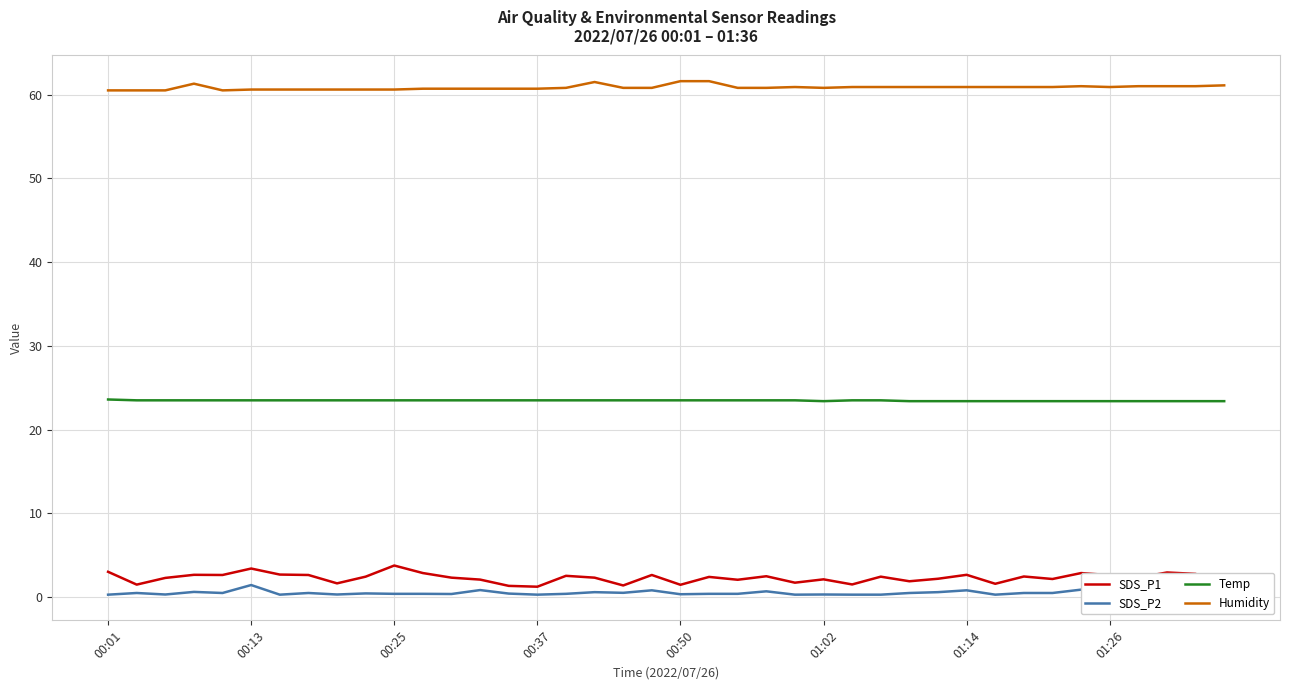

True or false: Temp and SDS_P2 intersect in this chart.

False